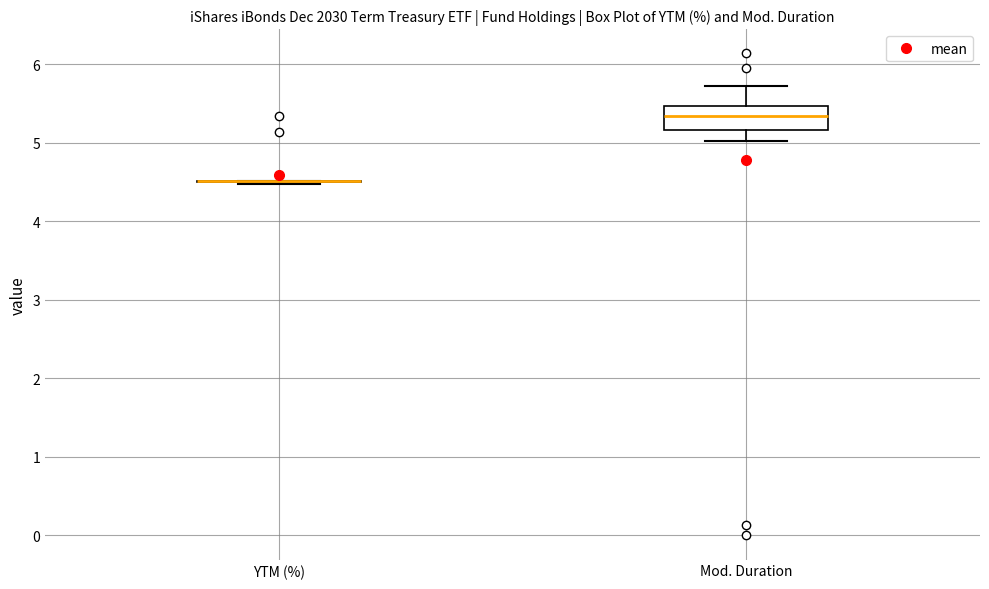

Reading left to right, transcribe this box plot: for each box, give where its median line is, the range the box spans, and where its two whiskers end, as read against the y-axis. The values are not printed on the chart, so give them approximately, as read against the axis.

YTM (%): box collapsed to a line at 4.5, whiskers 4.5 to 4.5
Mod. Duration: median 5.3, box 5.2 to 5.5, whiskers 5.0 to 5.7